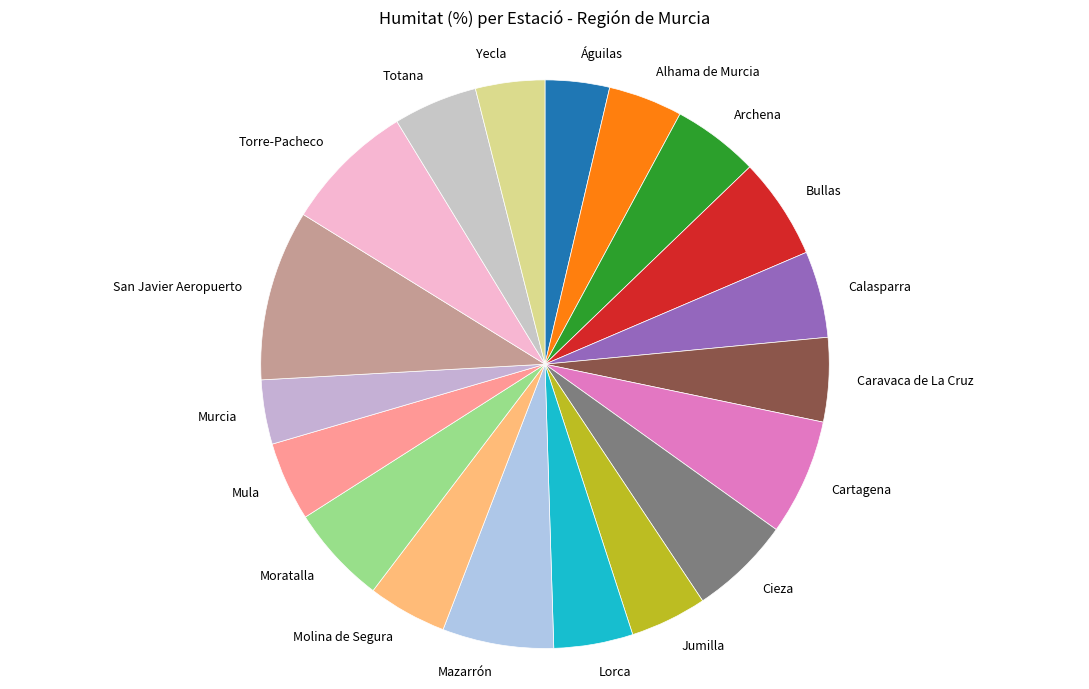

True or false: Caravaca de La Cruz accounts for 5% of the total.

True